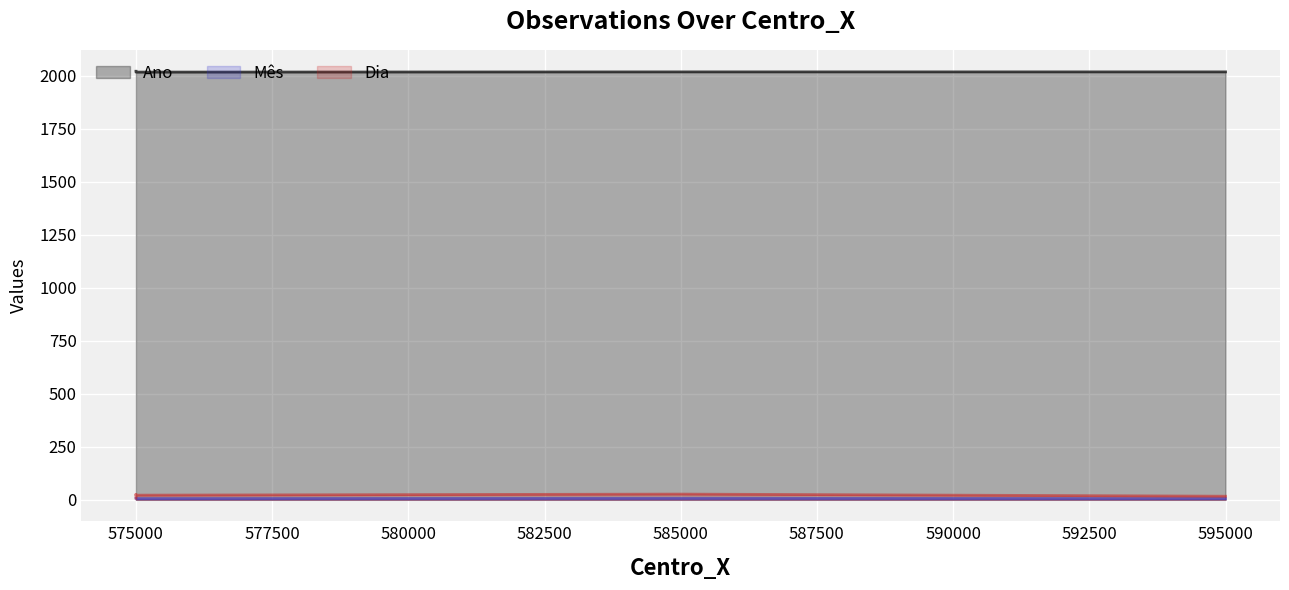

What is the sum of the Mês values at 575000 and 595000?

13